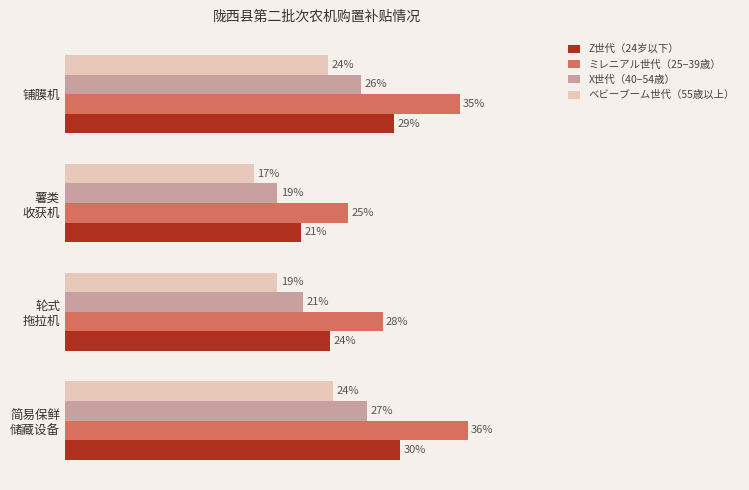

Which series has the largest total across all categories?

ミレニアル世代（25−39歳）